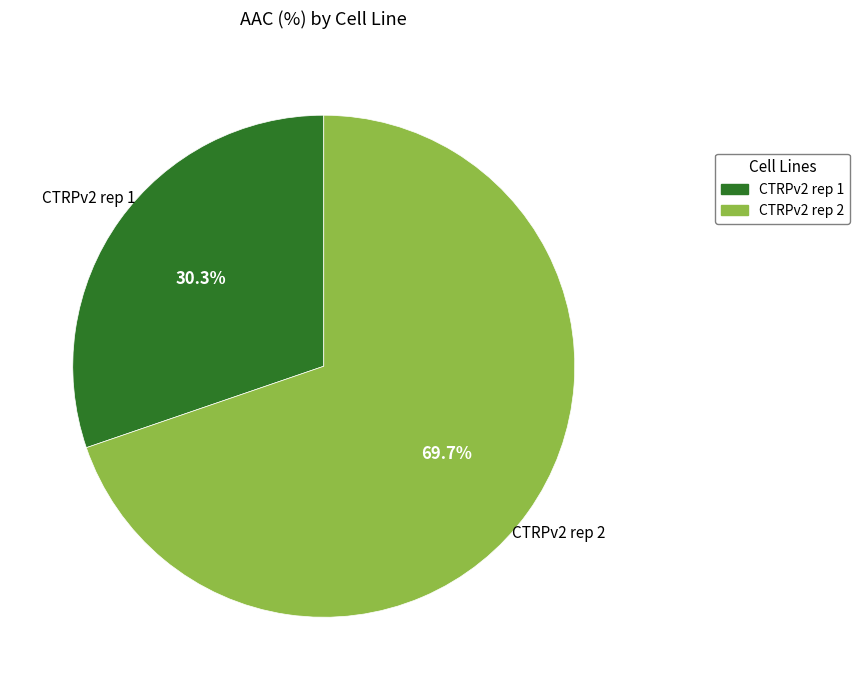

How many slices are in this pie chart?

2